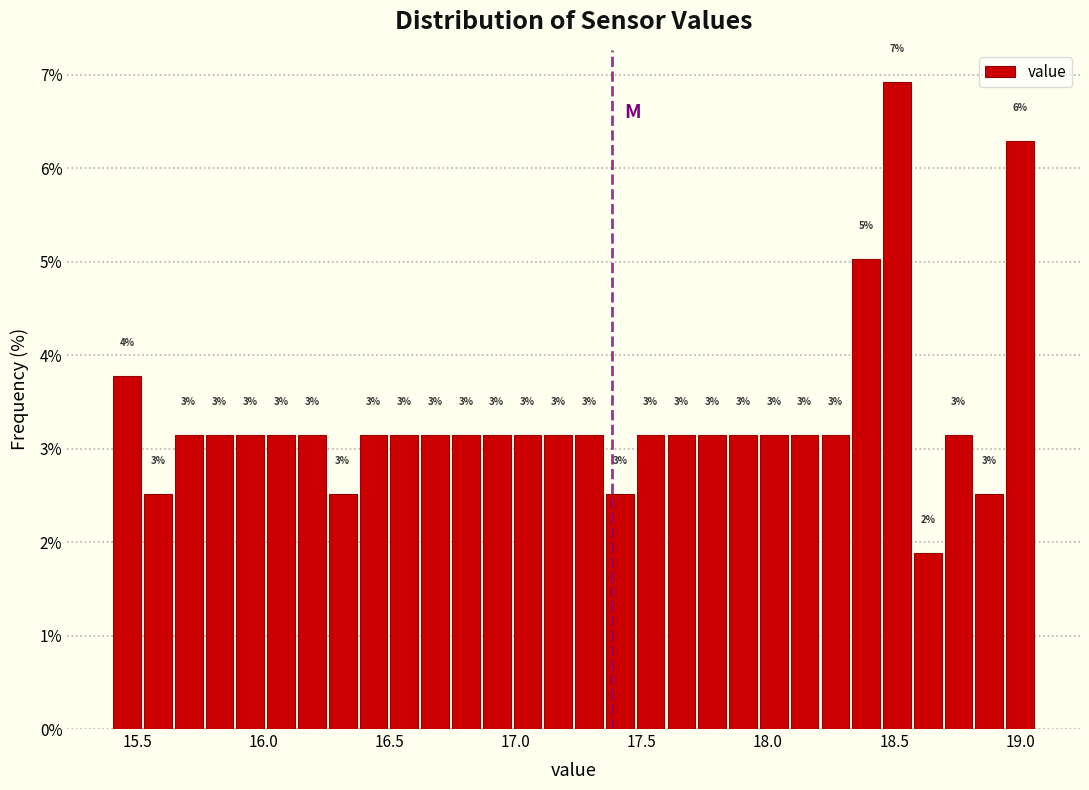

Around what value on the x-axis is the tallest bar? Give the approximate position of its centre, as read against the axis.

18.50